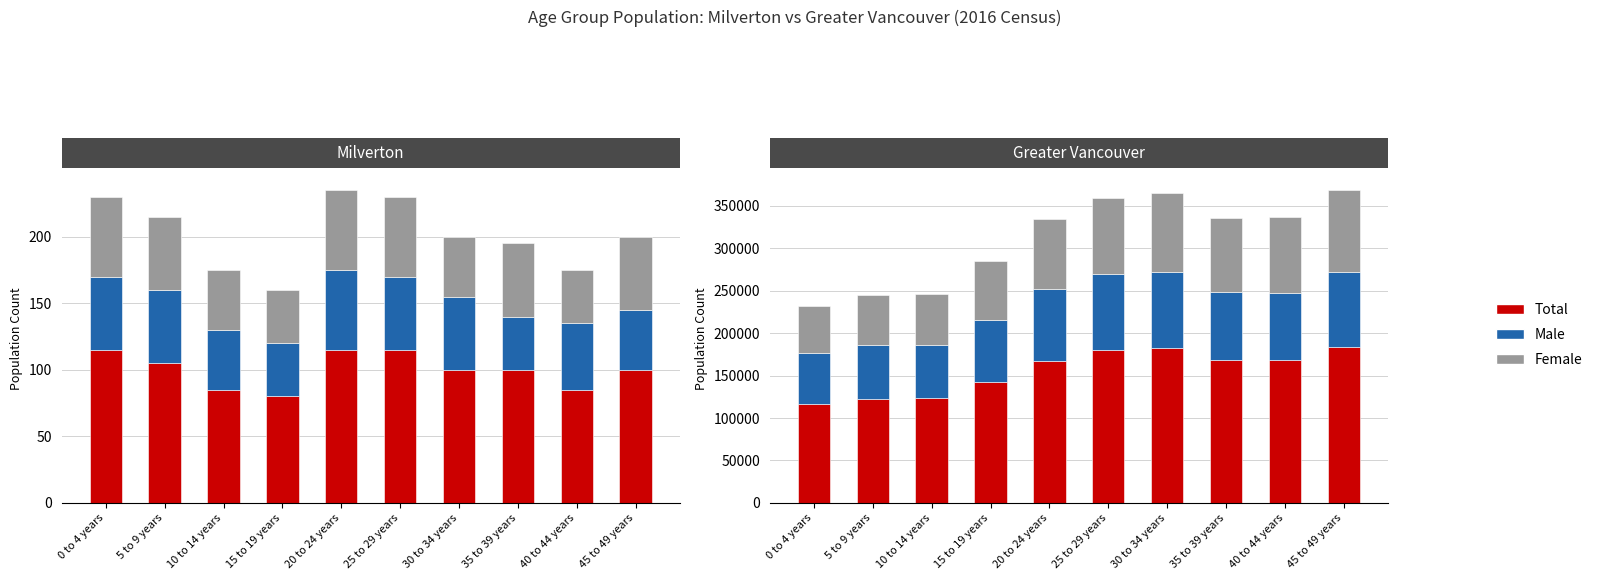

Which category has the lowest value in the Total series?

0 to 4 years